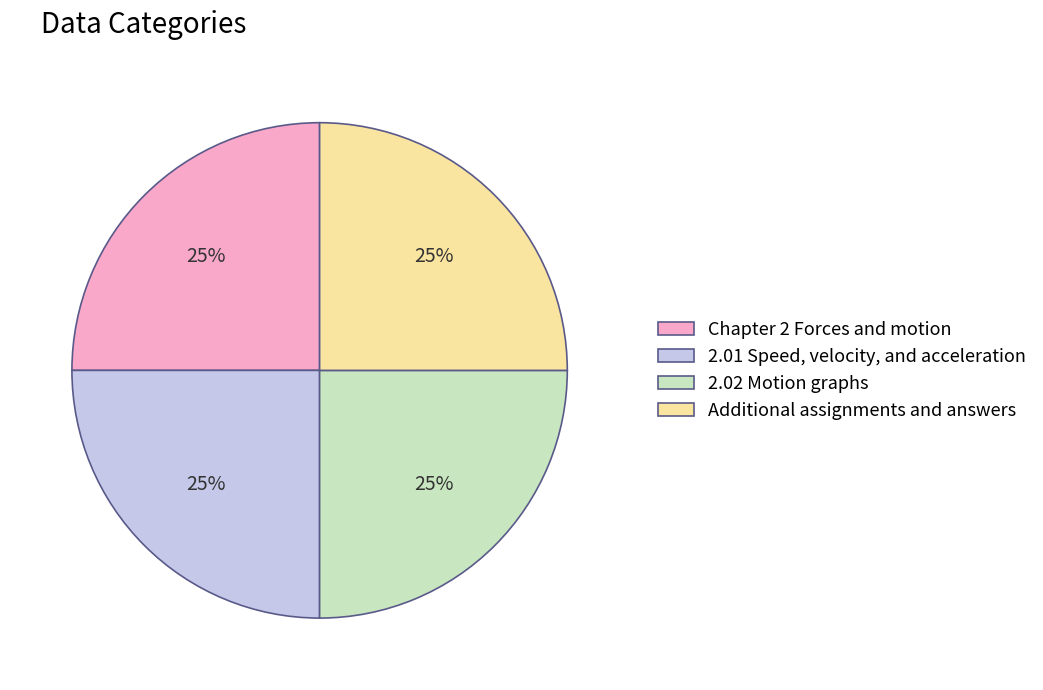

Does 2.01 Speed, velocity, and acceleration account for over 50% of the chart?

No